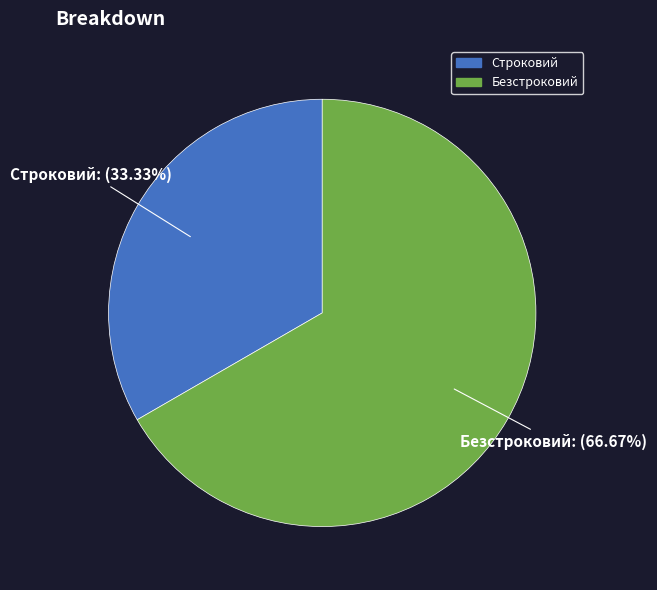

To the nearest percent, what is the combined percentage of Строковий and Безстроковий?

100%